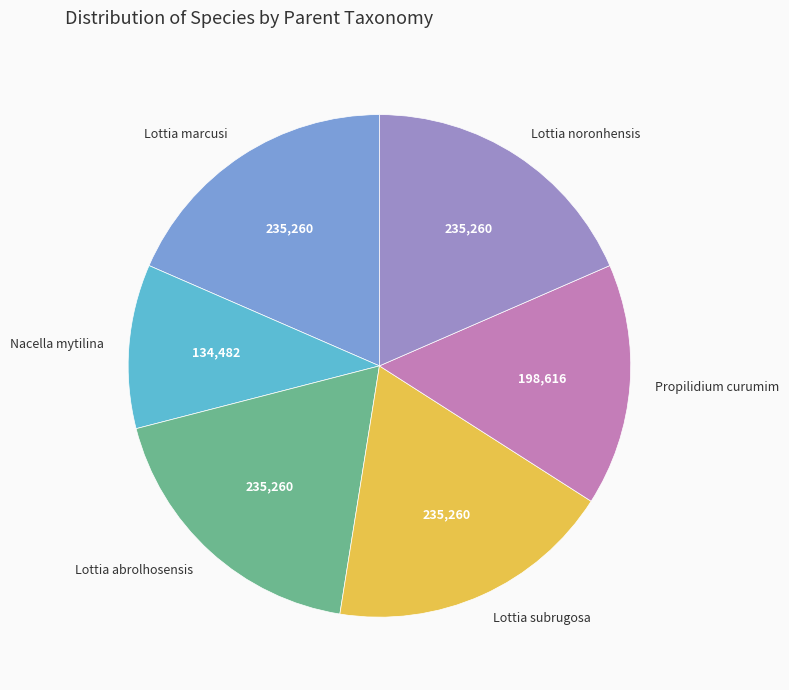

True or false: Propilidium curumim accounts for 16% of the total.

True